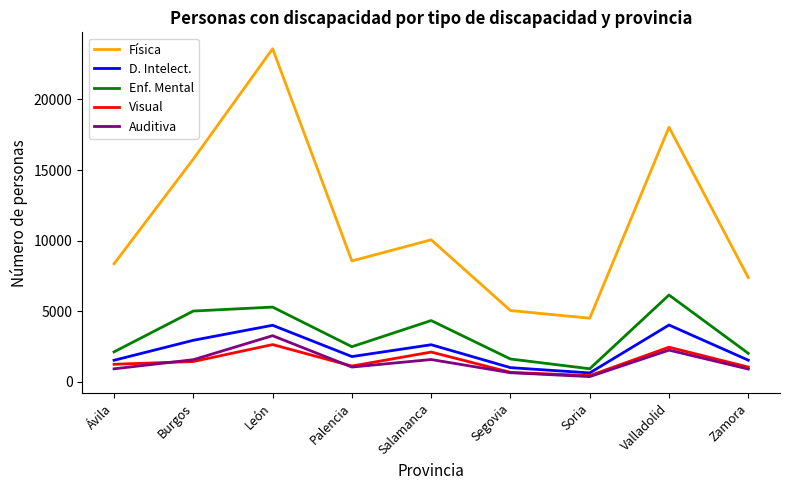

What is the sum of the Auditiva values at Ávila and Segovia?

1557